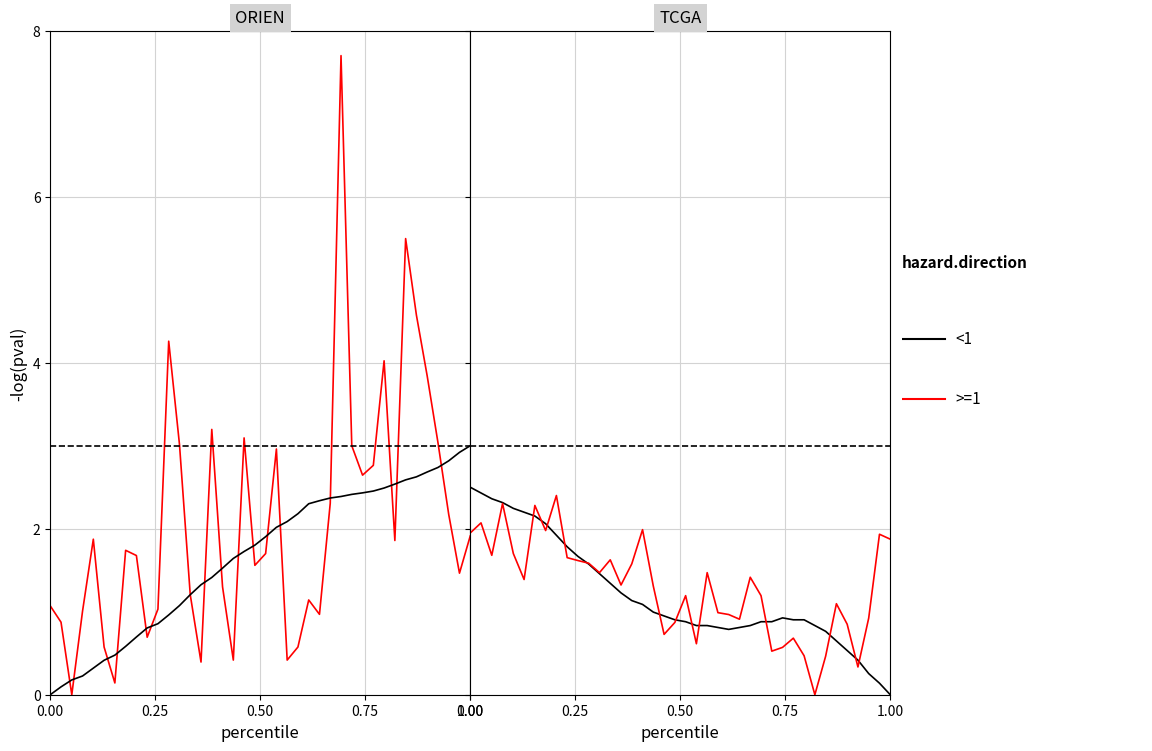

List the series in order of their overall mean, lowest first.

<1, >=1